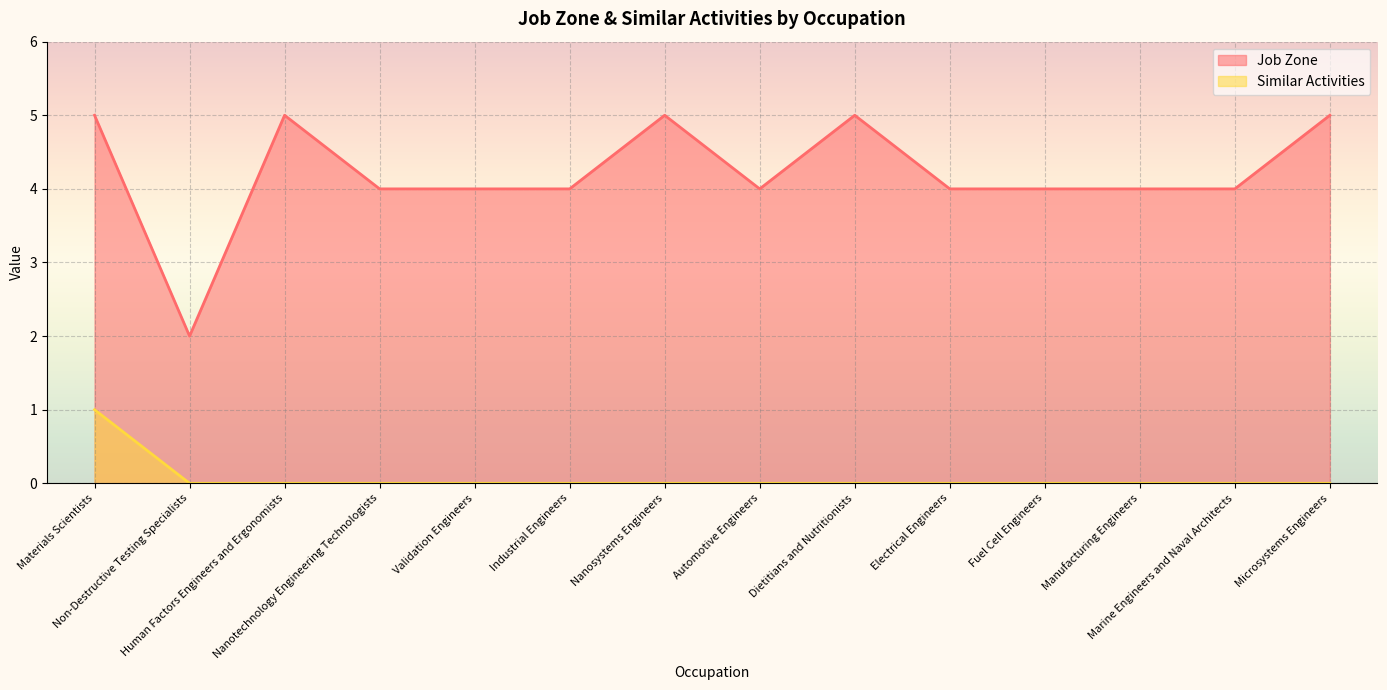

Which label corresponds to the largest value in the chart?

Materials Scientists